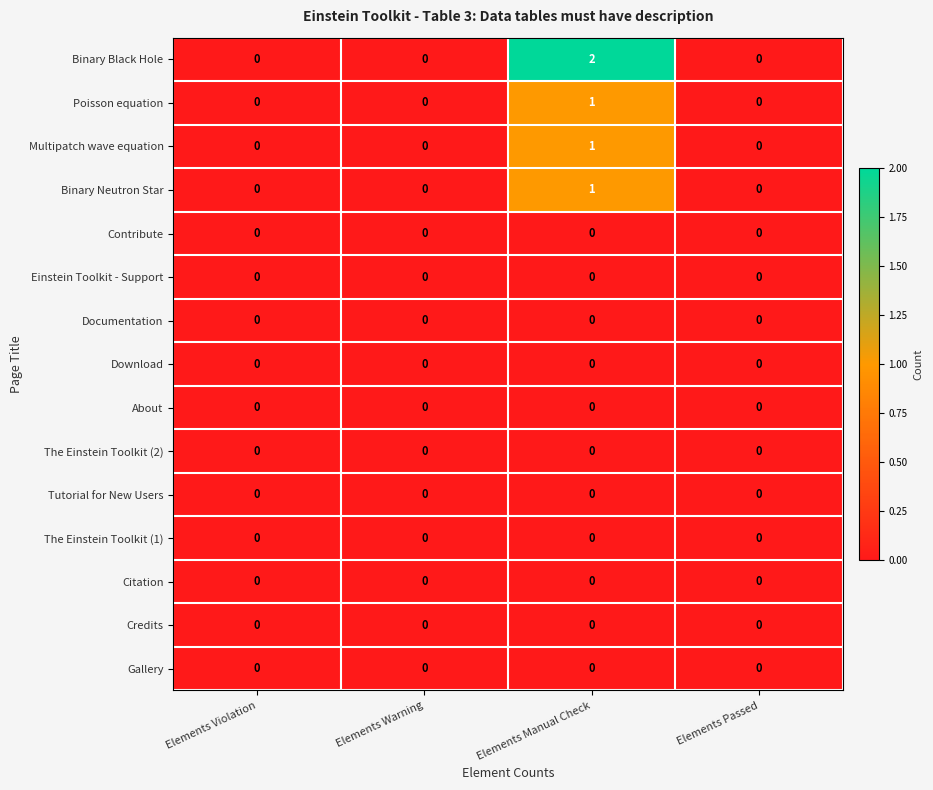

Which series has the largest range (max minus min)?

Binary Black Hole